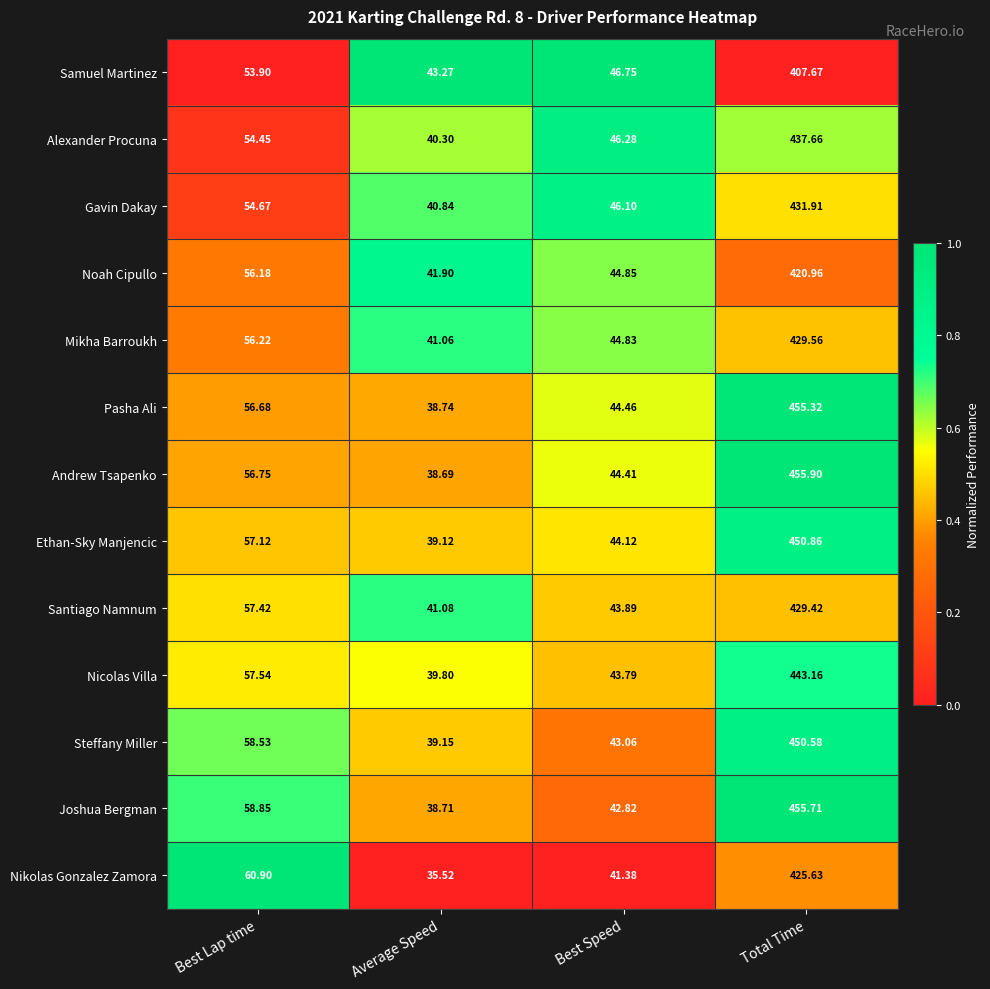

Where does the Ethan-Sky Manjencic series first go above 57?

Best Lap time